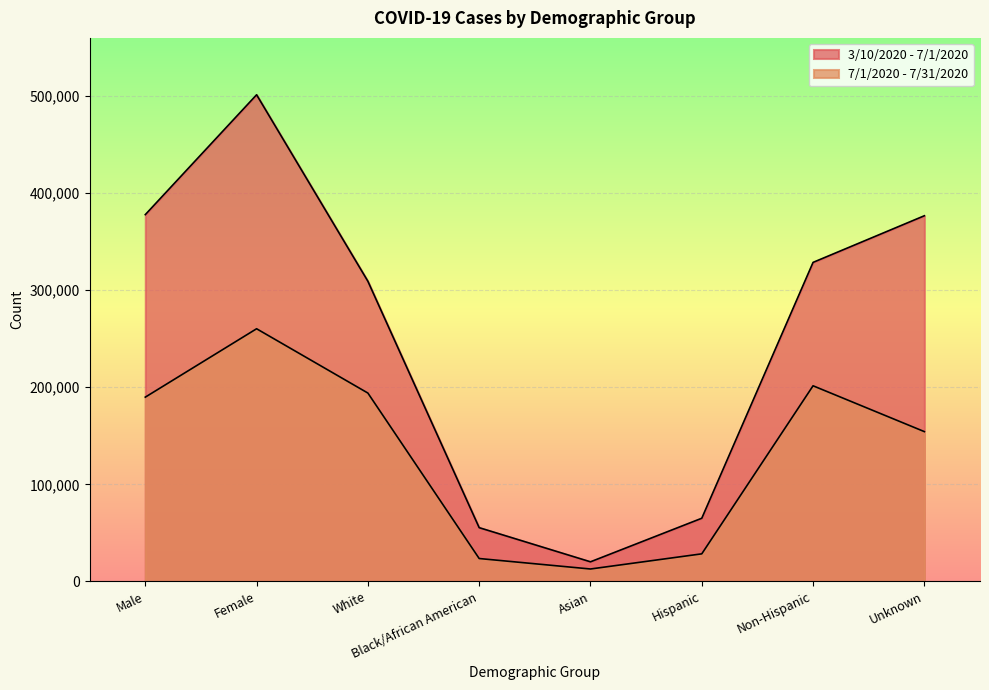

The value of 3/10/2020 - 7/1/2020 at Male is 377907. True or false?

True